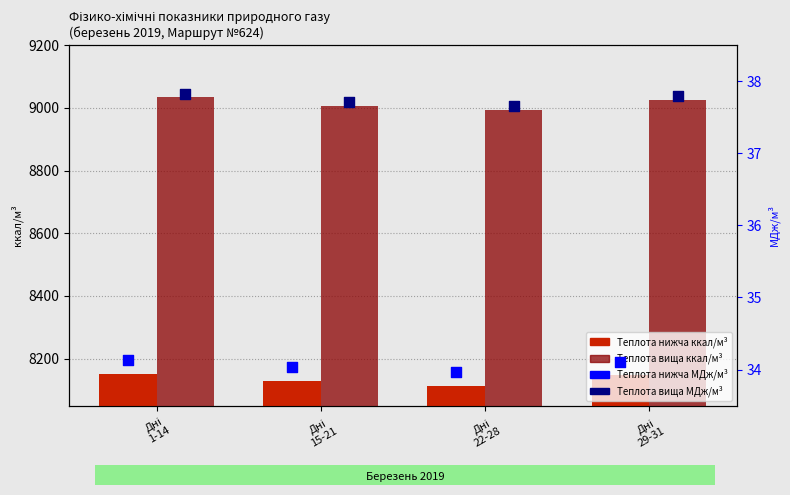

Which series contains the lowest Y value?

Теплота нижча МДж/м3